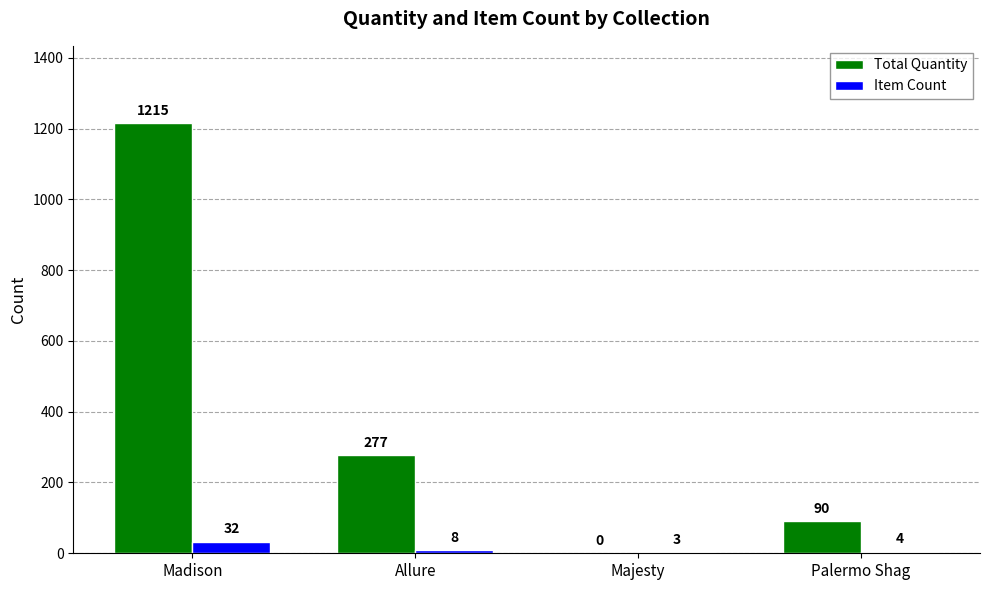

What is the sum of all Total Quantity values?

1582